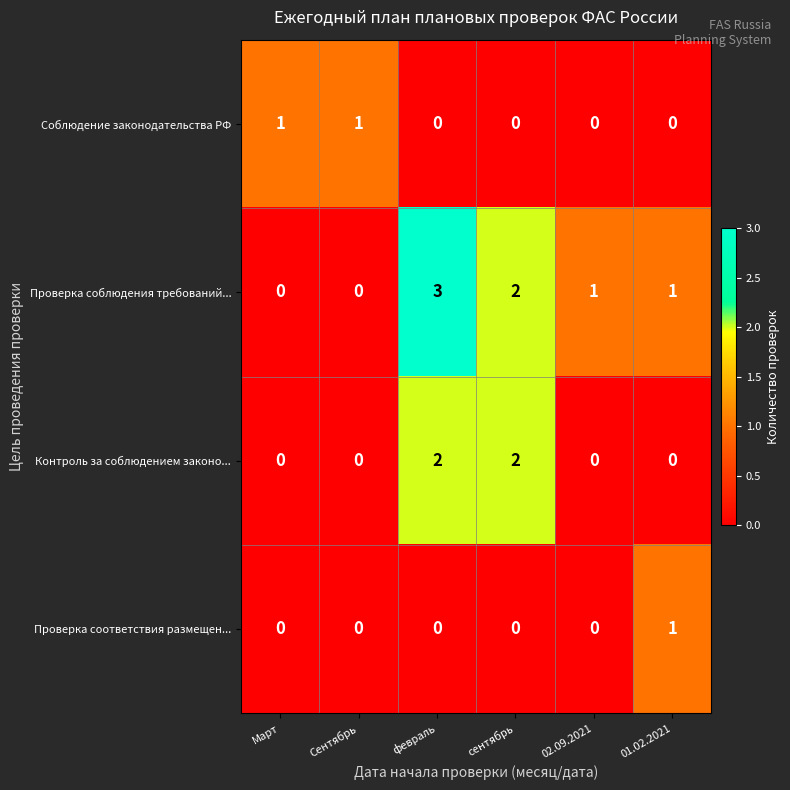

Where does the Проверка соблюдения требований... series first go above 1?

февраль